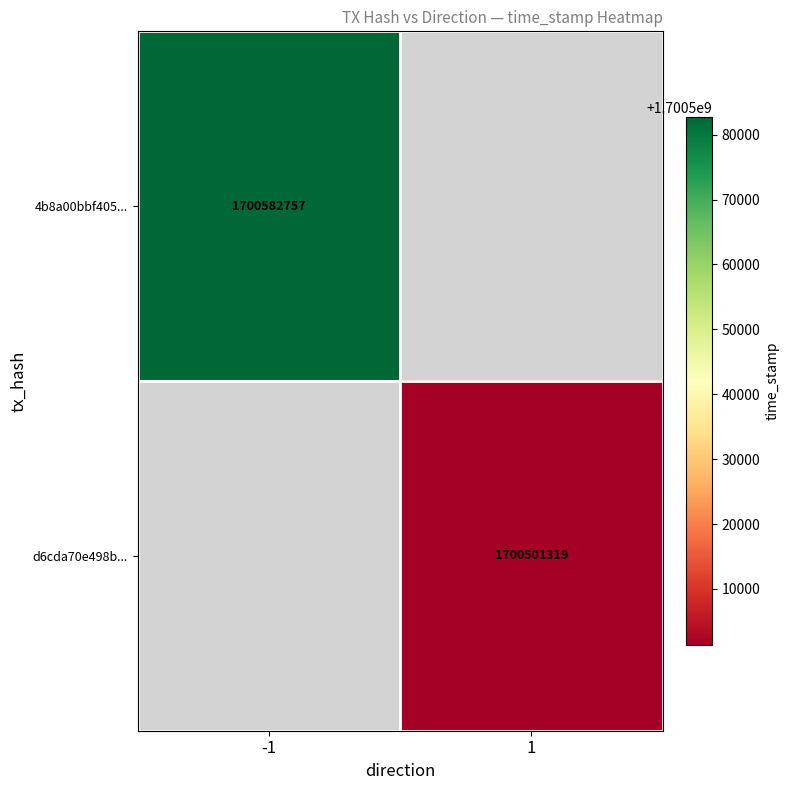

Count the number of data series in this chart.

2